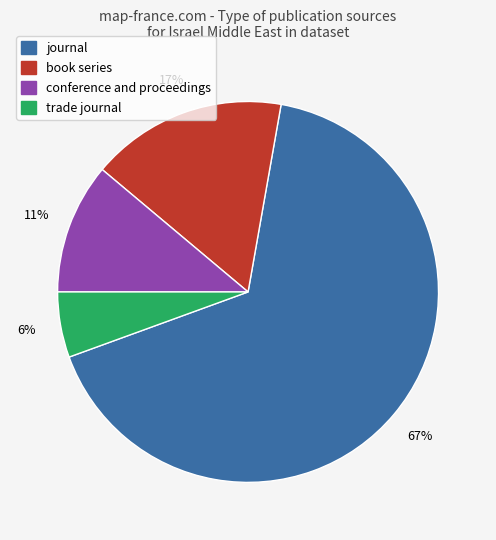

The book series slice represents 17% of the pie. True or false?

True